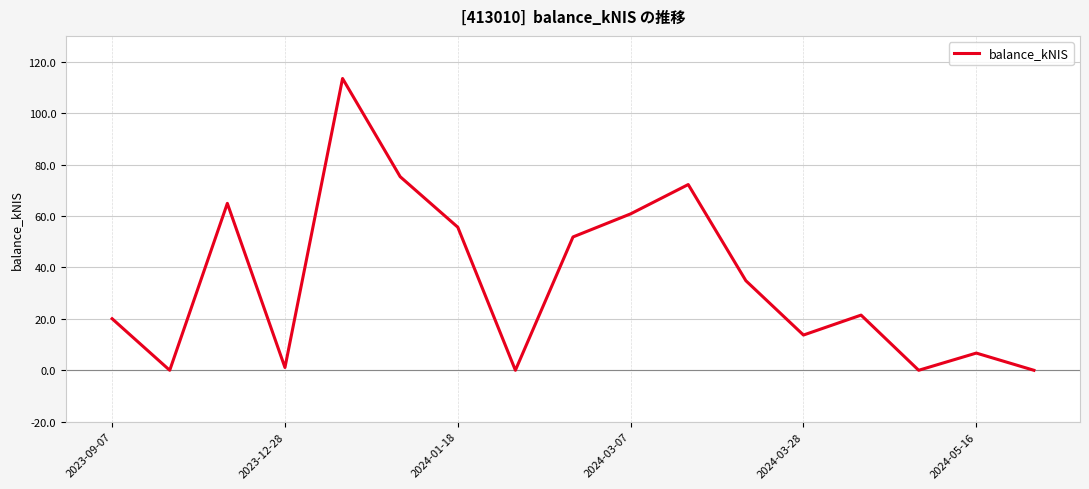

What is the difference between the maximum and second lowest values?

113.4